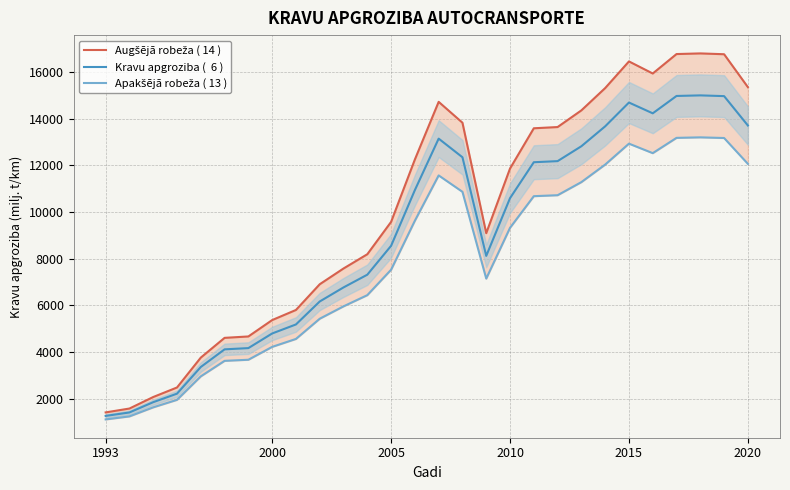

What is the total value across all series at 2010?

31771.2